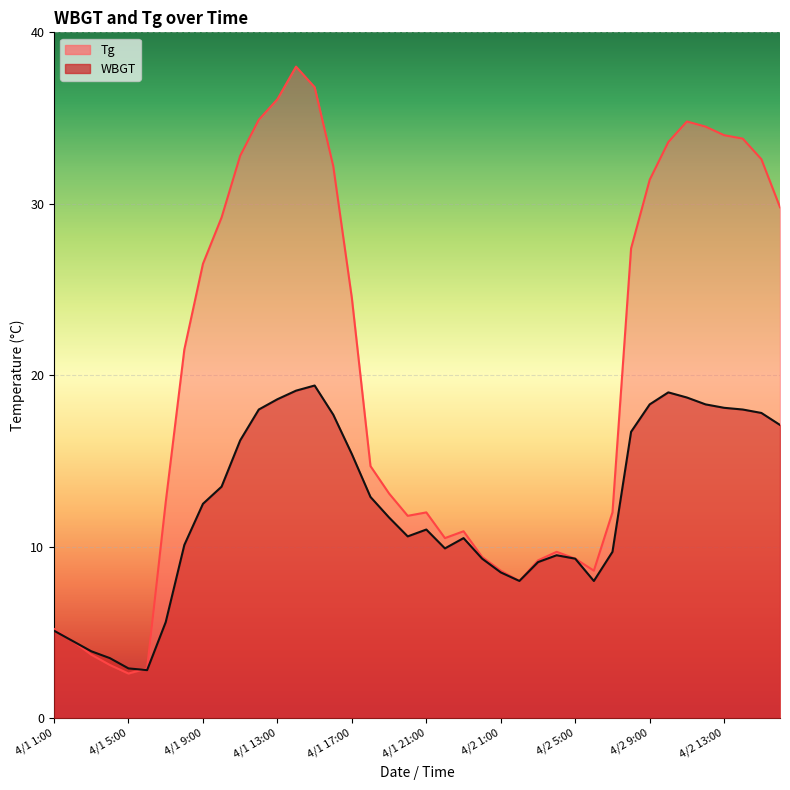

Which series has the largest total across all categories?

Tg